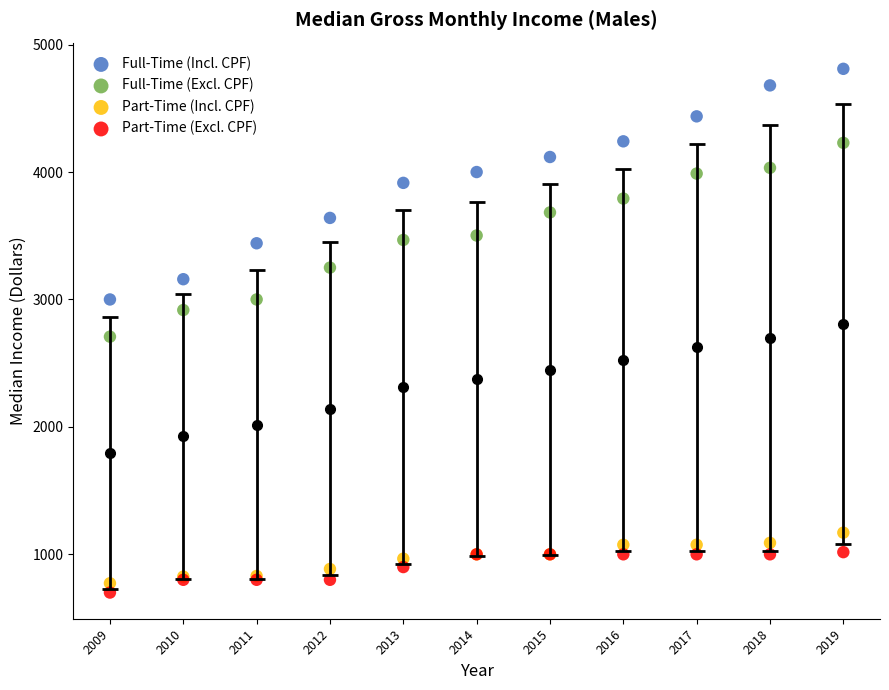

Across all series, what Y value is closest to 2755?

2708